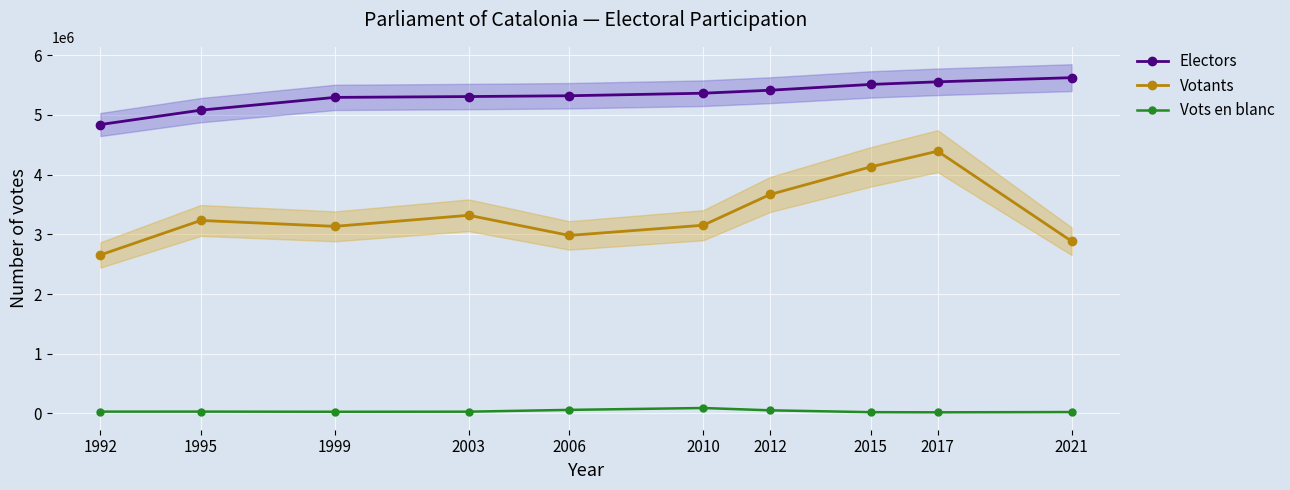

The Electors series shows 1038751 at 1995. True or false?

False